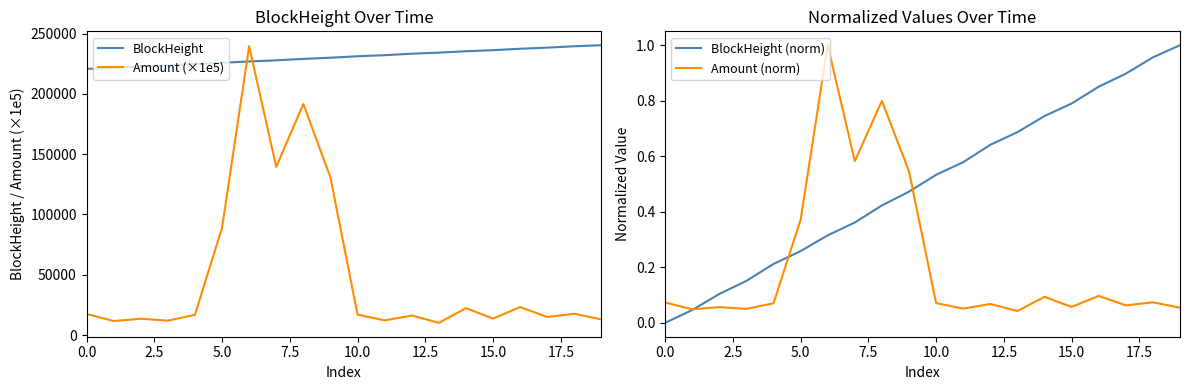

What is the highest value of the Amount (×1e5) series?

239527.2